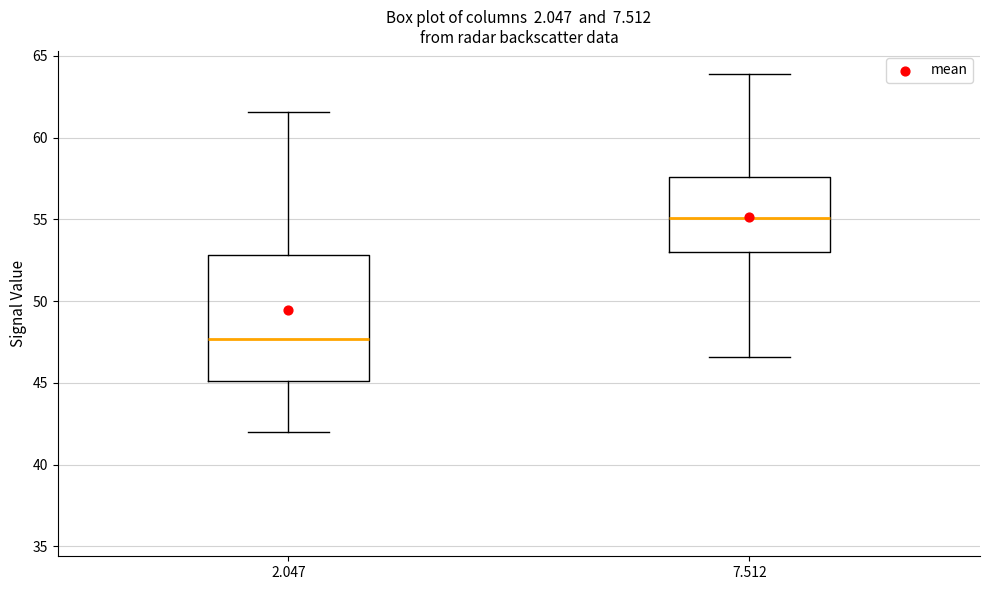

Reading left to right, transcribe this box plot: for each box, give where its median line is, the range the box spans, and where its two whiskers end, as read against the y-axis. The values are not printed on the chart, so give them approximately, as read against the axis.

2.047: median 47.5, box 45.0 to 53.0, whiskers 42.0 to 61.5
7.512: median 55.0, box 53.0 to 57.5, whiskers 46.5 to 64.0